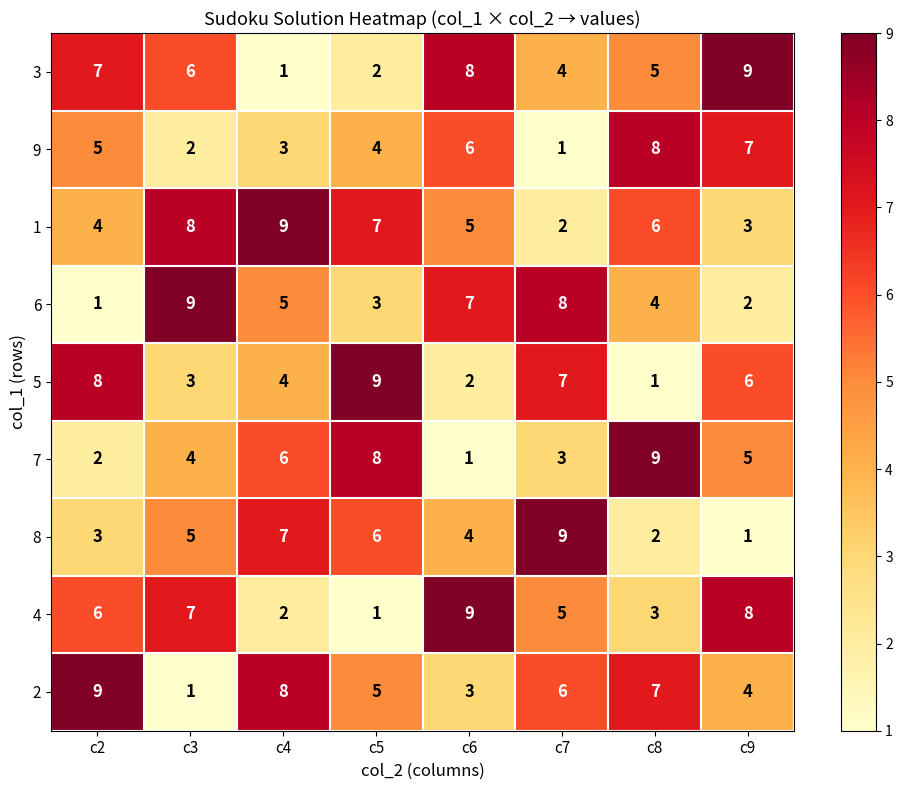

At which label does 1 first exceed 6?

c3